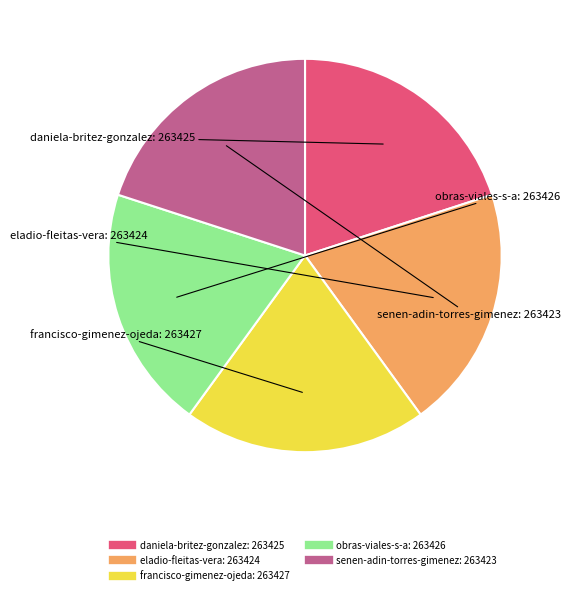

Is there any slice that represents more than half of the pie?

No